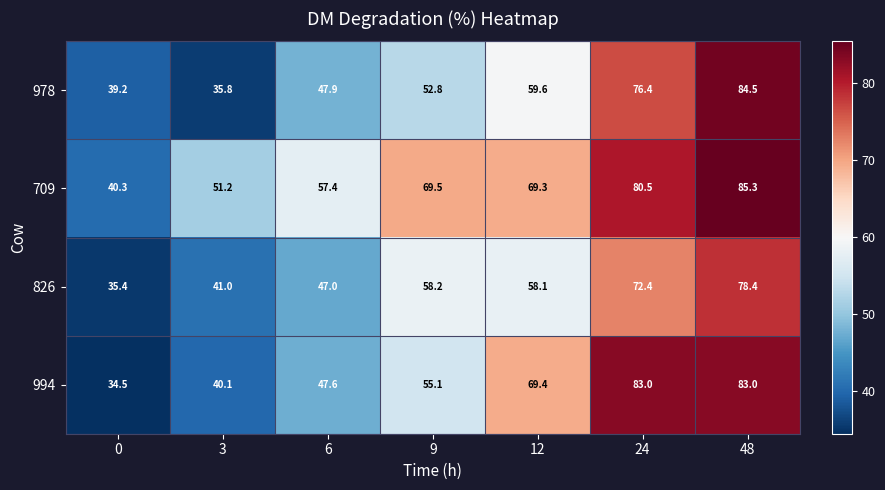

Reading right to left, list all the values displayed in this chart.

978: 84.5	76.4	59.6	52.8	47.9	35.8	39.2
709: 85.3	80.5	69.3	69.5	57.4	51.2	40.3
826: 78.4	72.4	58.1	58.2	47.0	41.0	35.4
994: 83.0	83.0	69.4	55.1	47.6	40.1	34.5